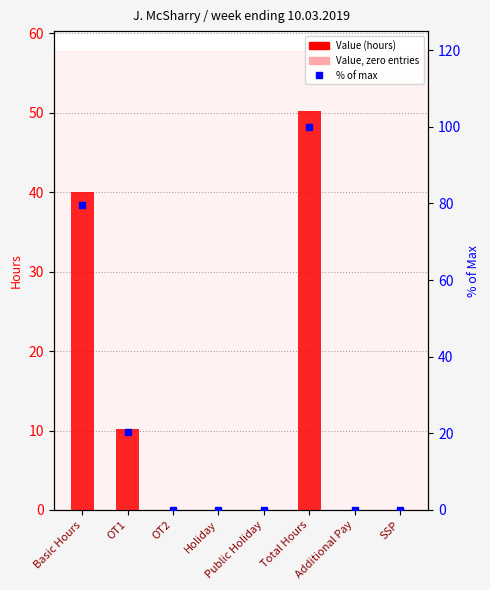

How many distinct data groups are displayed?

2